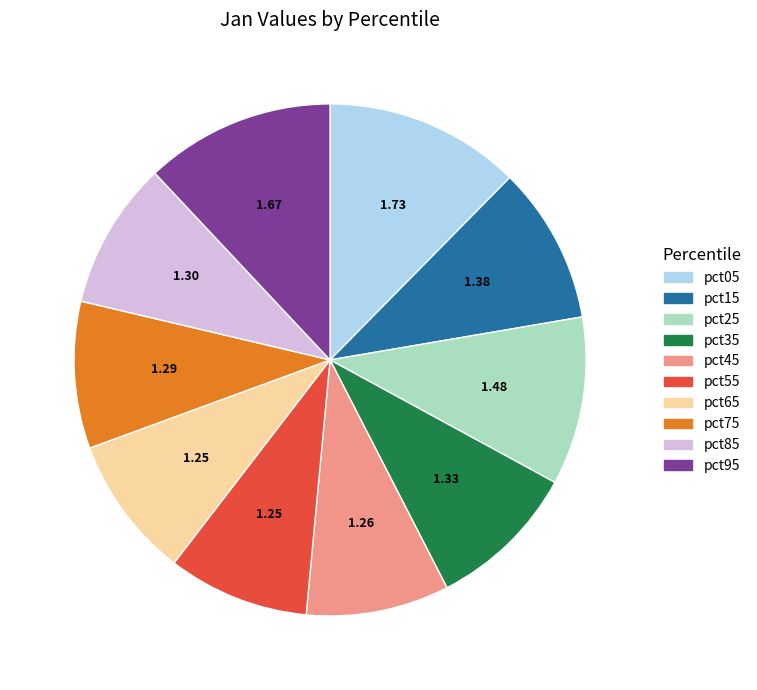

Does pct15 account for over 50% of the chart?

No